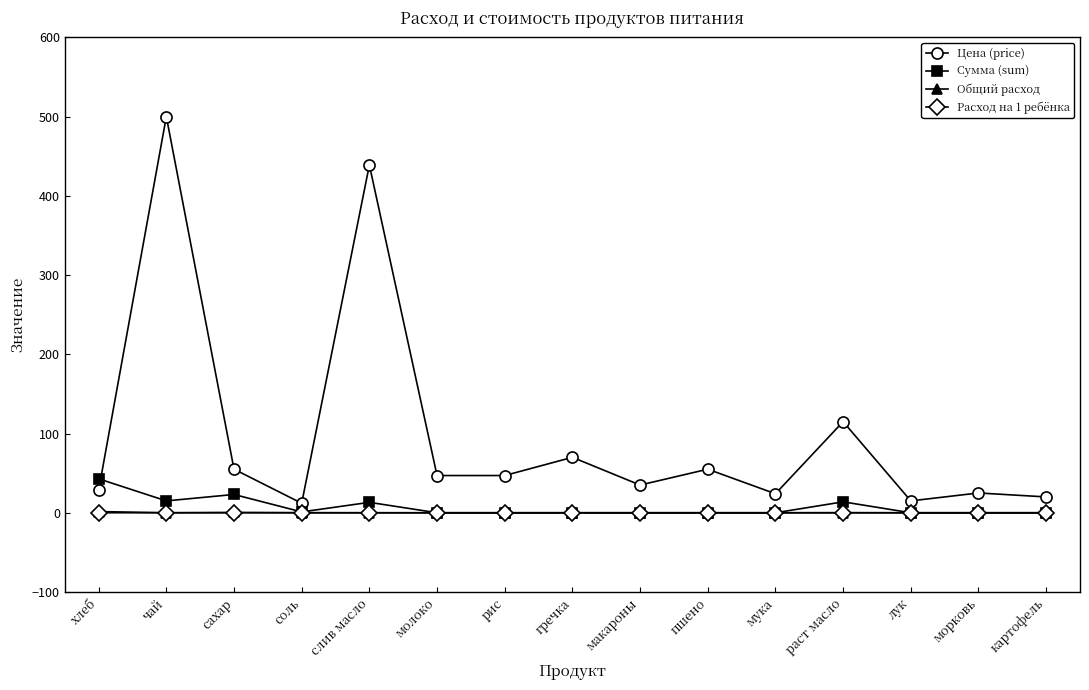

In Расход на 1 ребёнка, how many points are higher than both neighbors (excluding endpoints)?

2